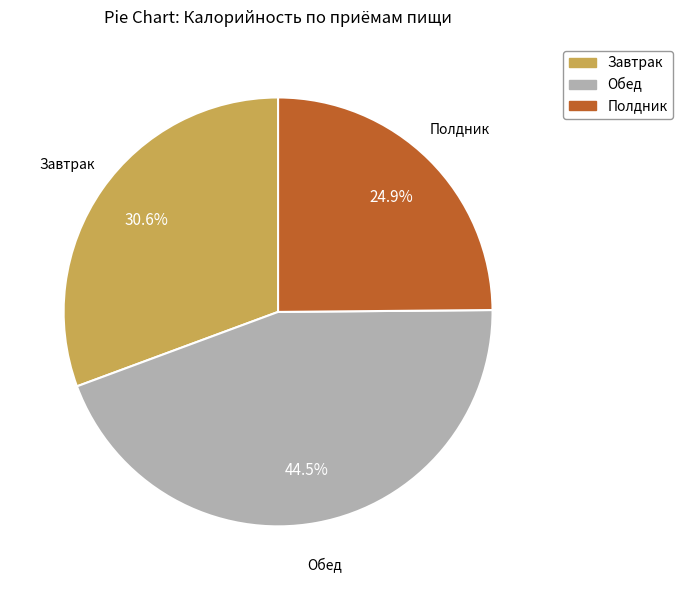

Between Обед and Полдник, which is larger?

Обед